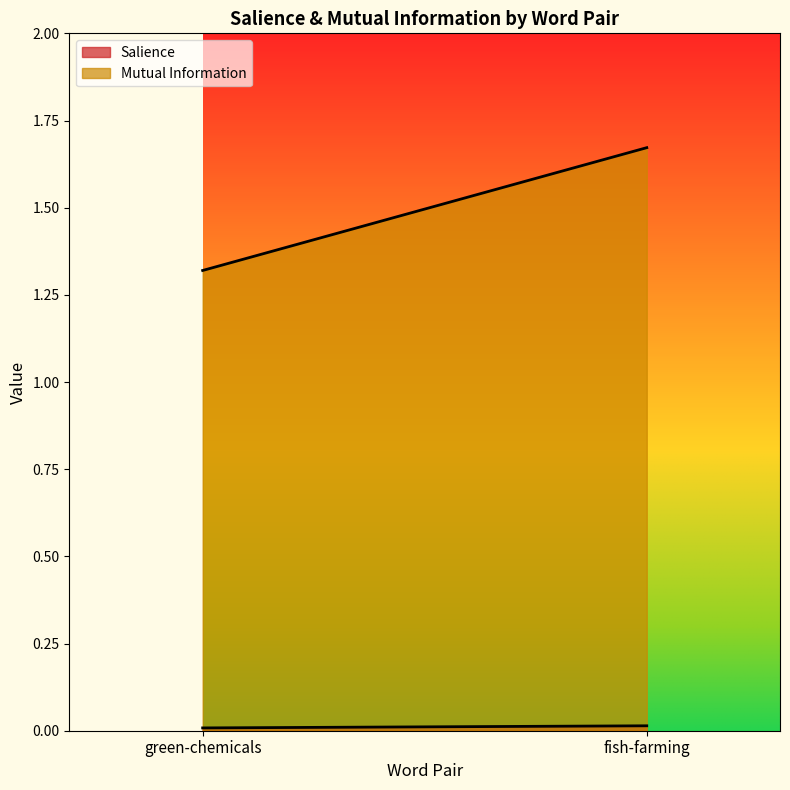

What is the spread (max minus min) of values at fish-farming?

1.7